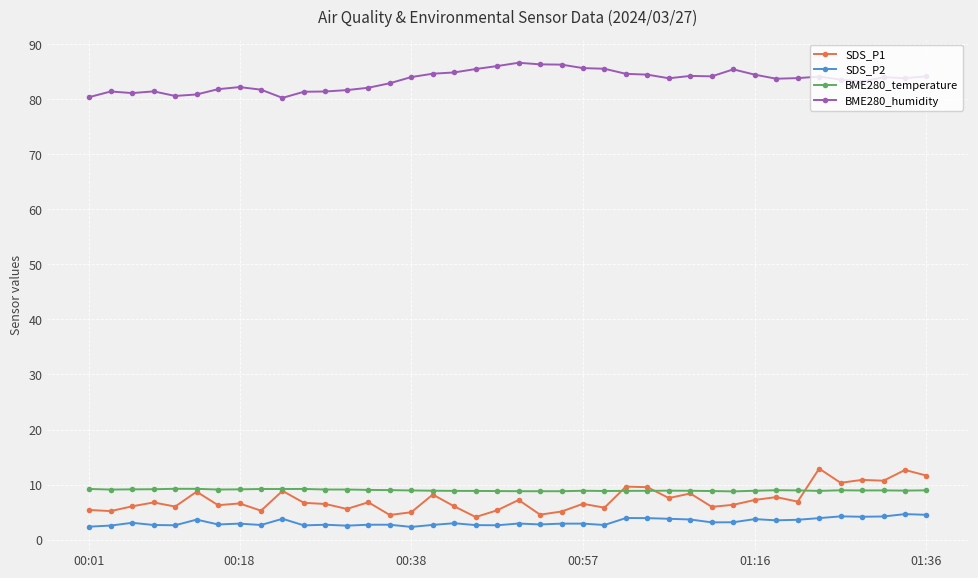

List the series in order of their peak value, highest first.

BME280_humidity, SDS_P1, BME280_temperature, SDS_P2